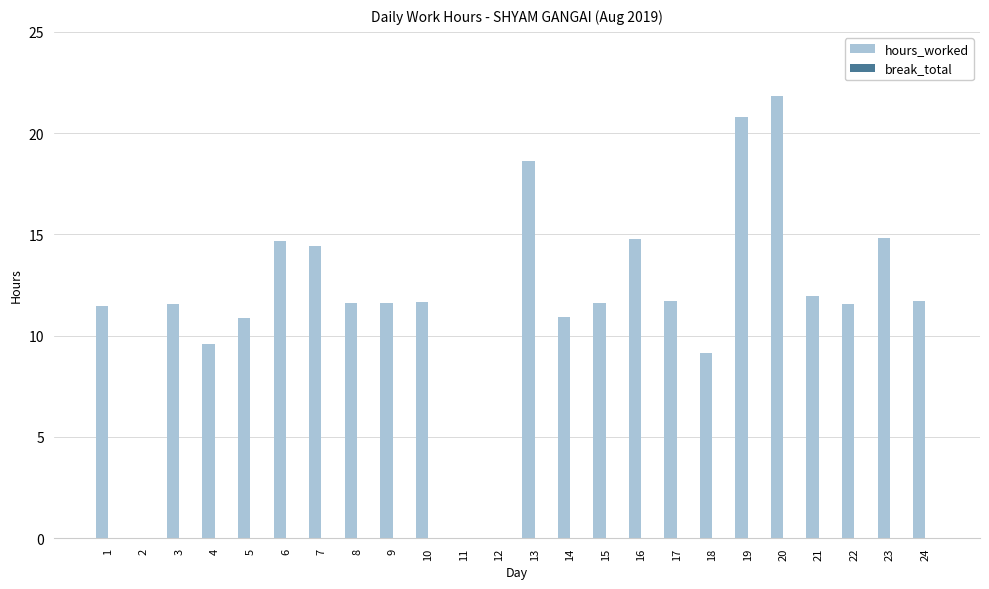

Between 17 and 16, which is larger?

16